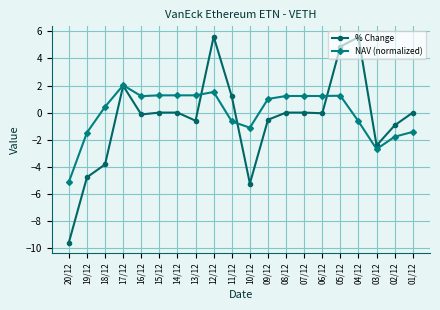

At which category does NAV (normalized) reach its first local peak?

17/12